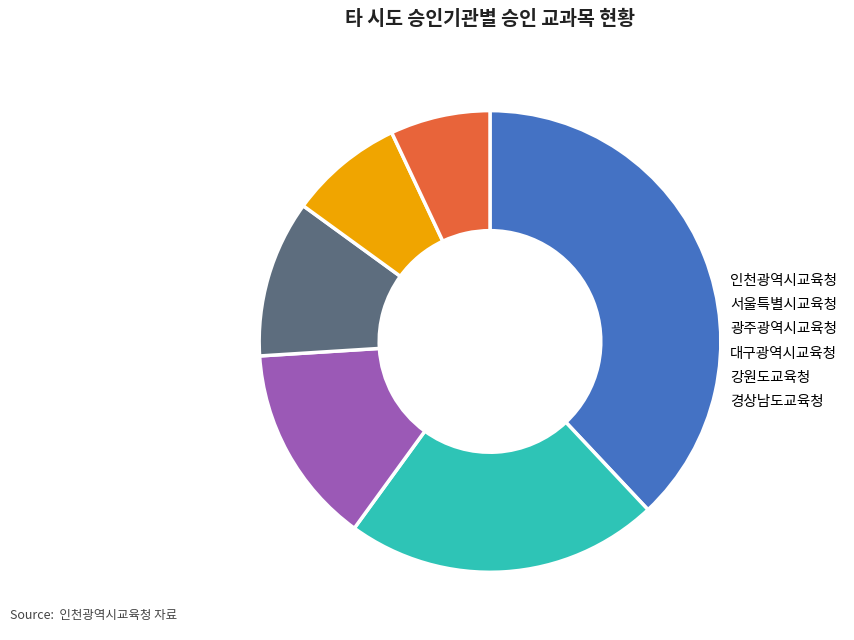

What is the ratio of the value at 대구광역시교육청 to the value at 서울특별시교육청?

0.5